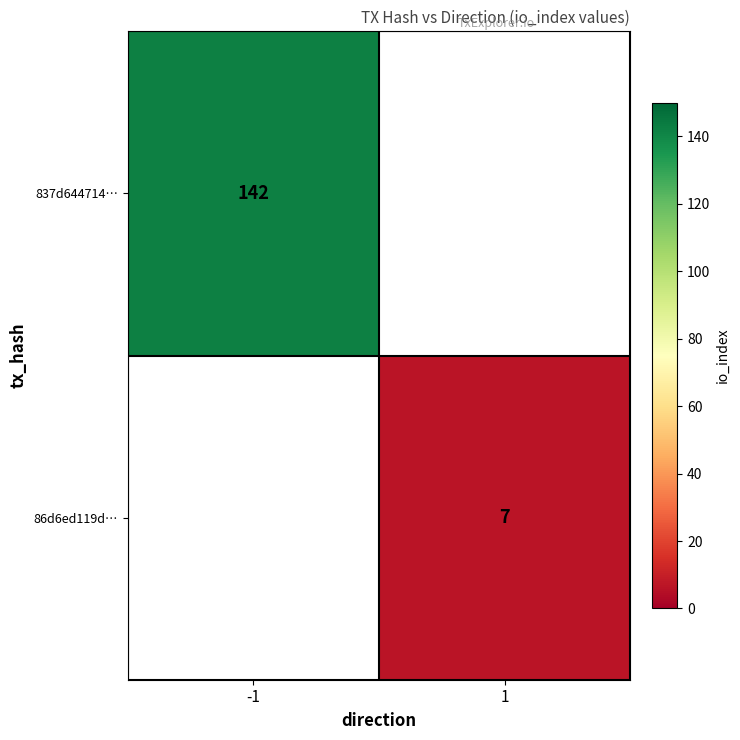

List the series in order of their peak value, highest first.

837d644714…, 86d6ed119d…